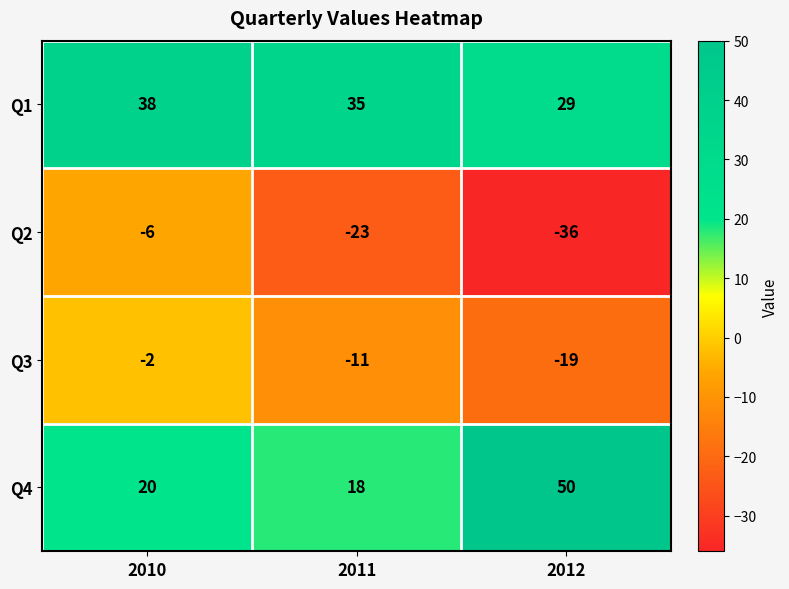

What is the total value across all series at 2012?

24